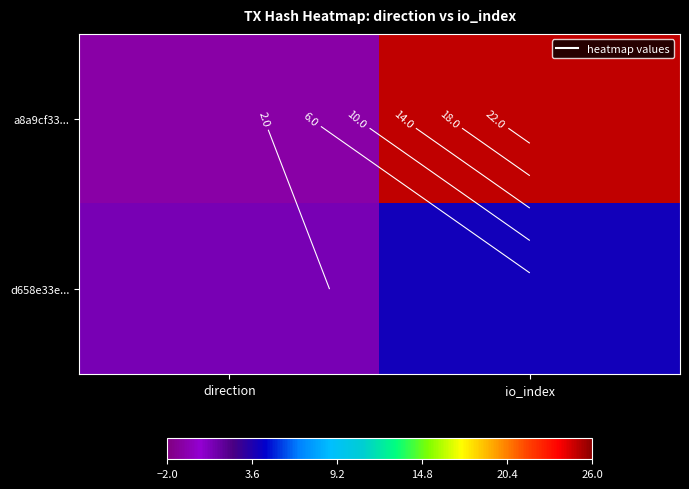

List the series in order of their overall mean, lowest first.

d658e33e..., a8a9cf33...